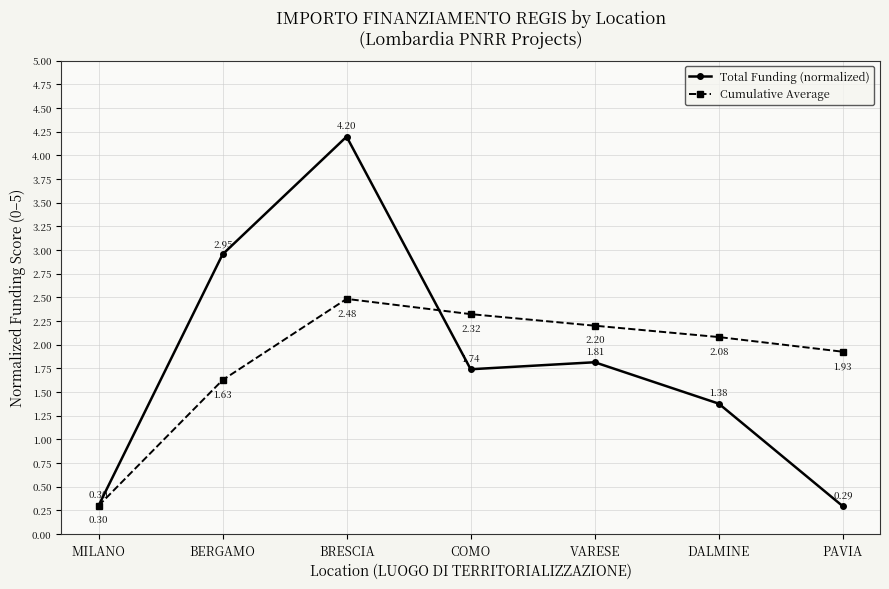

Is it true that Total Funding (normalized) equals 0.3 at PAVIA?

True